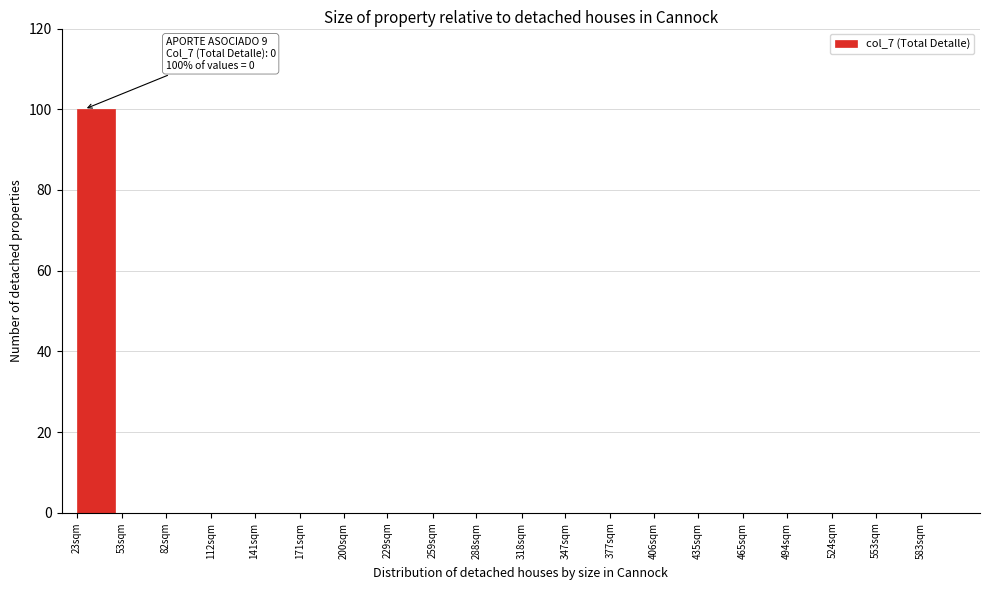

Reading right to left, list all the values displayed in this chart.

583sqm=0	553sqm=0	524sqm=0	494sqm=0	465sqm=0	435sqm=0	406sqm=0	377sqm=0	347sqm=0	318sqm=0	288sqm=0	259sqm=0	229sqm=0	200sqm=0	171sqm=0	141sqm=0	112sqm=0	82sqm=0	53sqm=0	23sqm=100